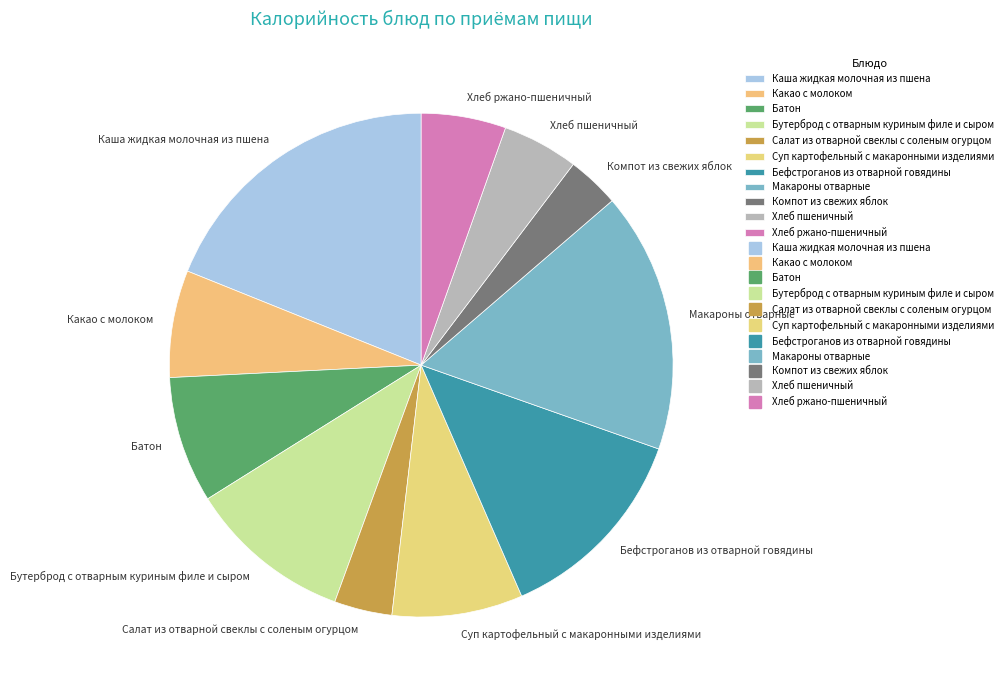

What is the ratio of the value at Хлеб пшеничный to the value at Бефстроганов из отварной говядины?

0.4